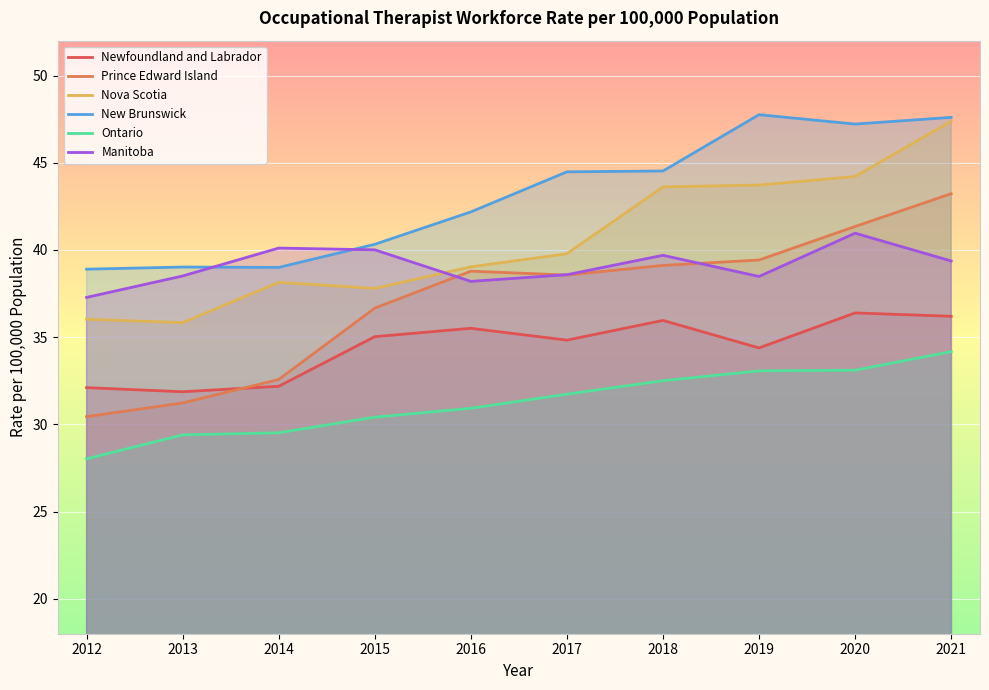

The Ontario series shows 29.5 at 2014. True or false?

True